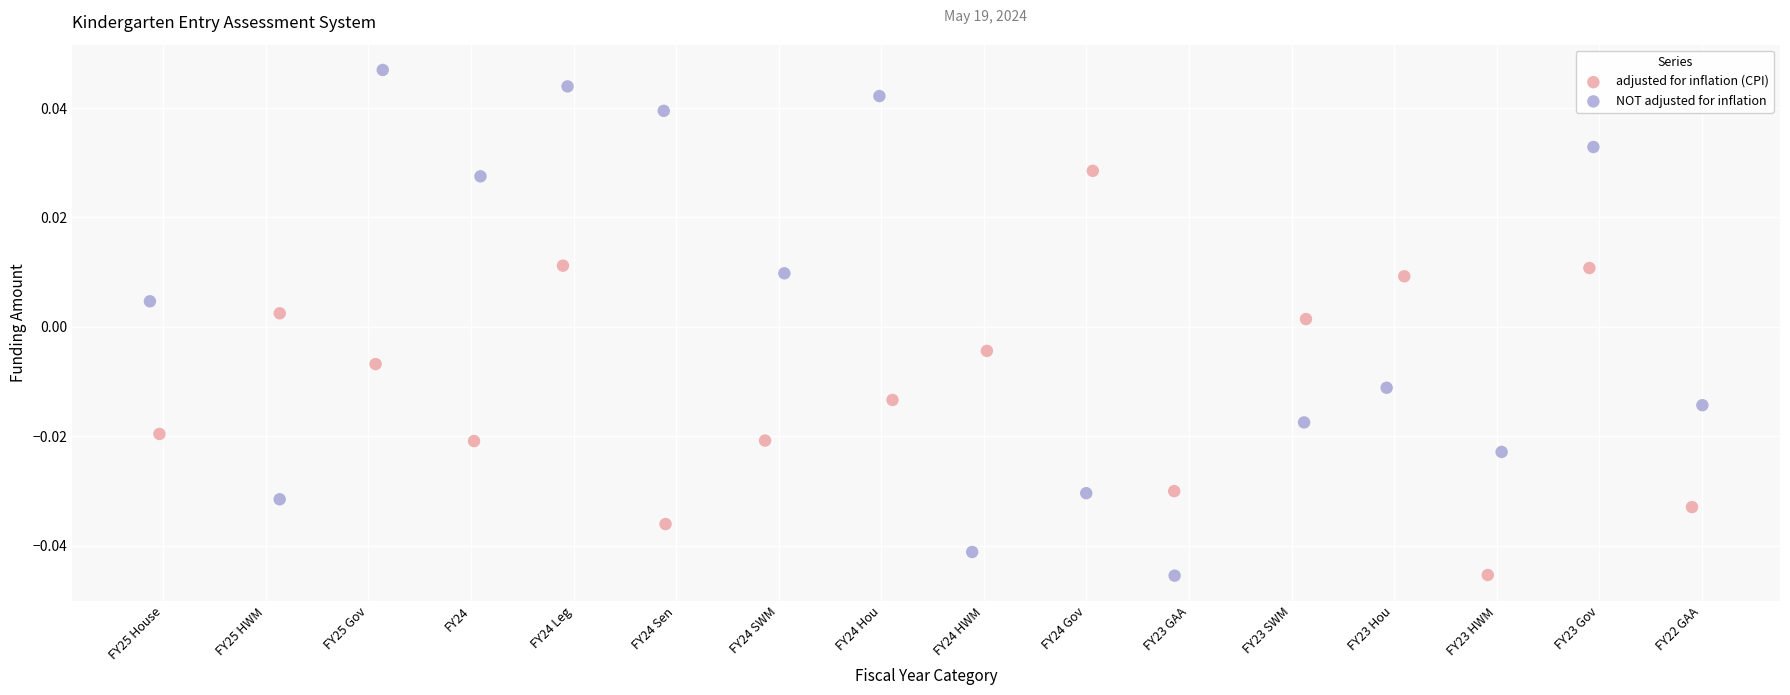

Which series has the widest spread of Y values?

NOT adjusted for inflation